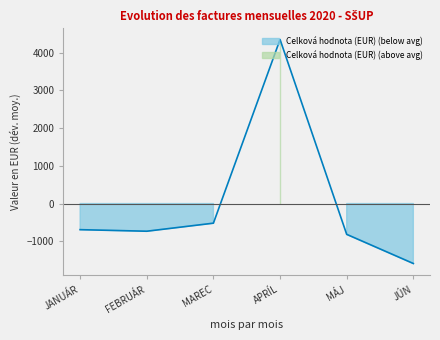

What is the label of the 2nd point from the right?

MÁJ